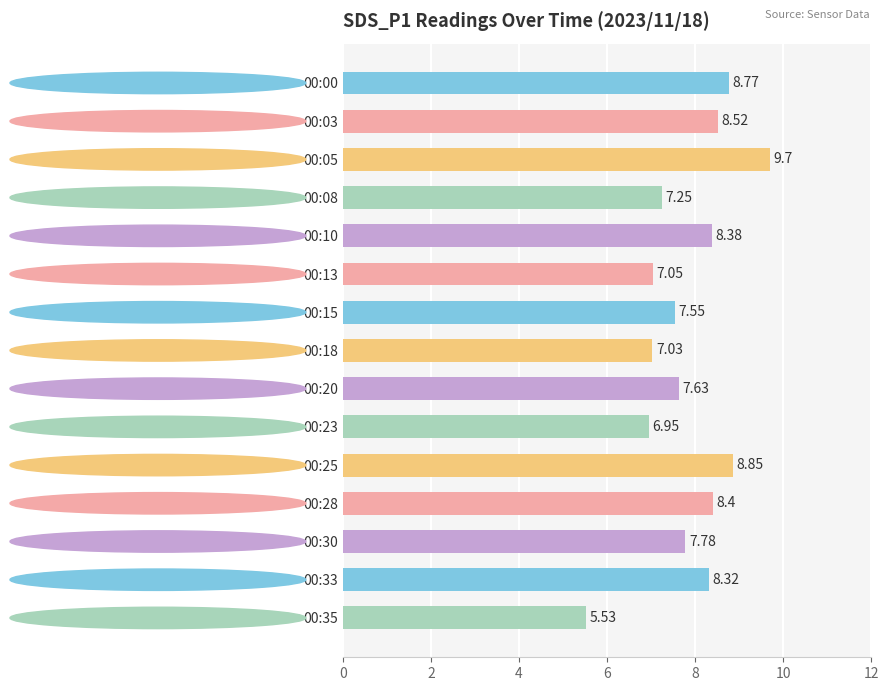

Which label corresponds to the largest value in the chart?

00:05